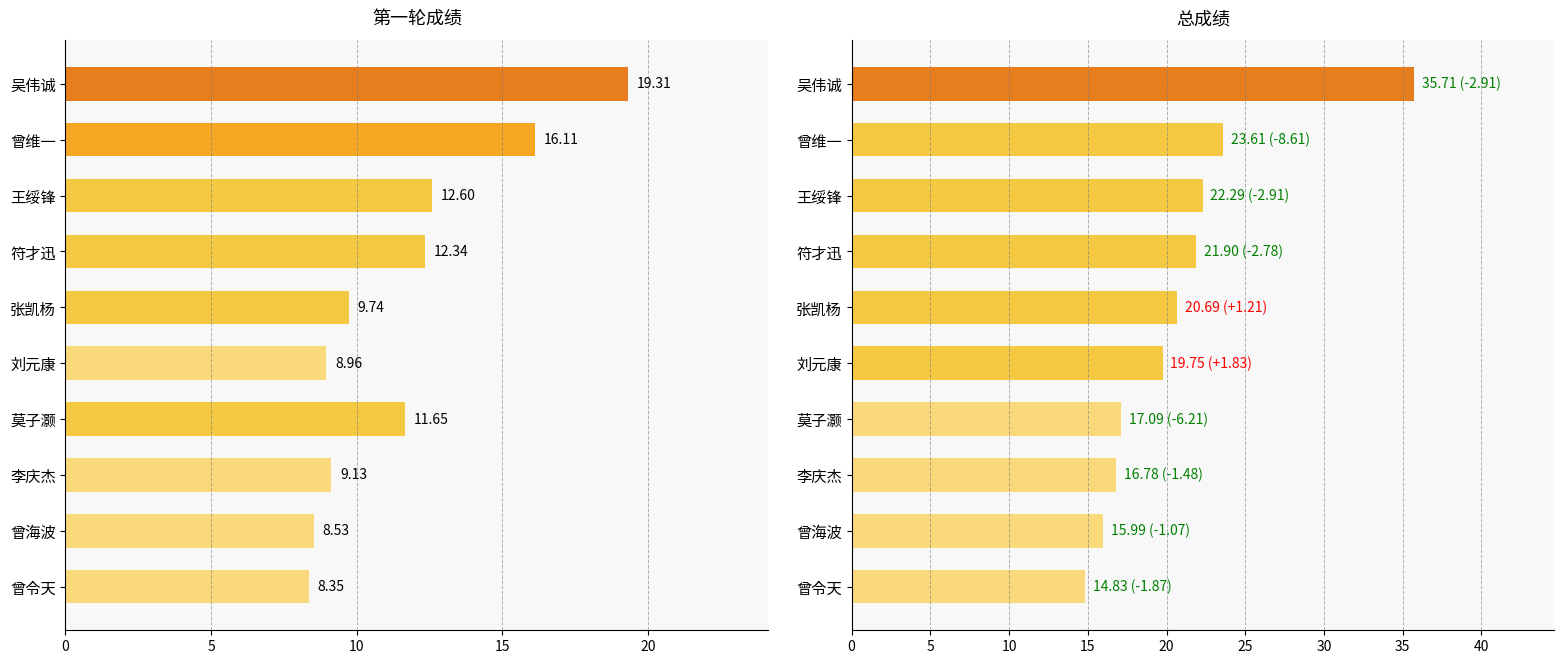

What is the greatest value displayed?

35.7